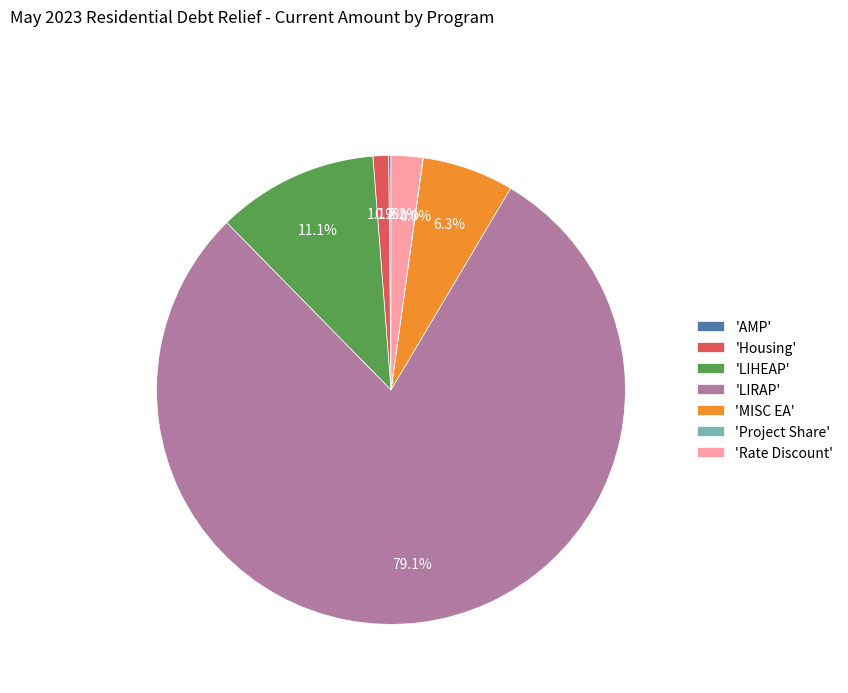

What is the largest slice in the pie chart?

'LIRAP'